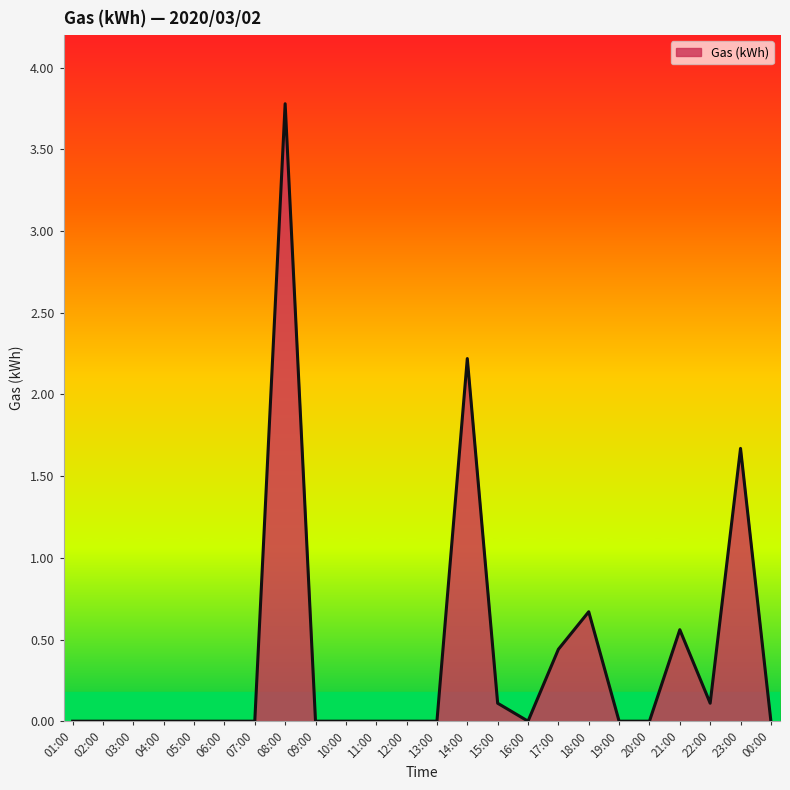

What is the difference between the maximum and minimum values?

3.8